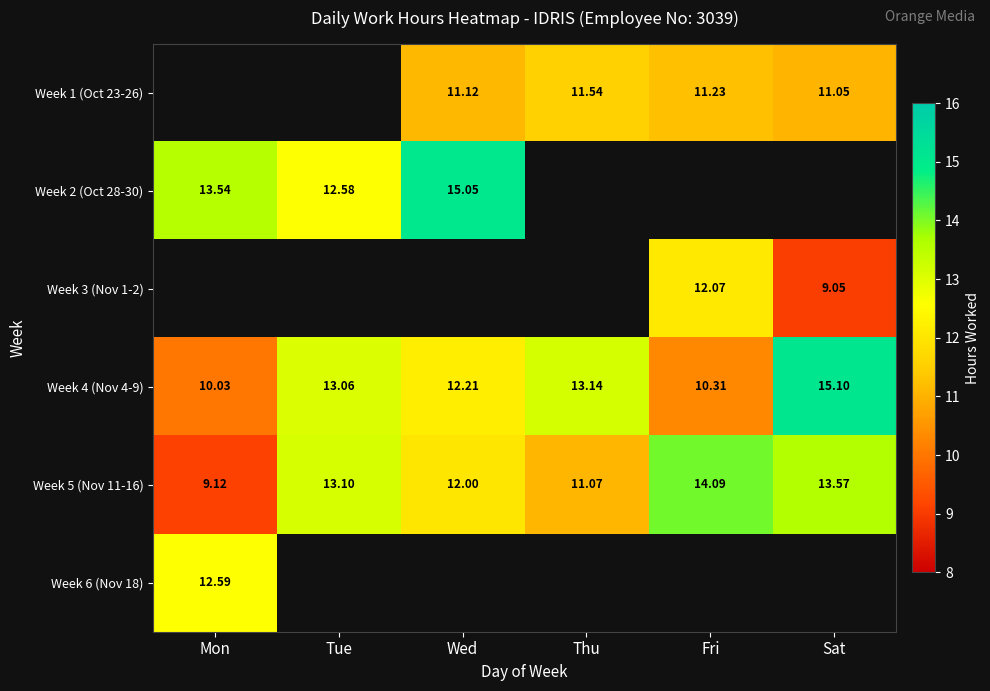

The value of Week 1 (Oct 23-26) at Thu is 6.9. True or false?

False